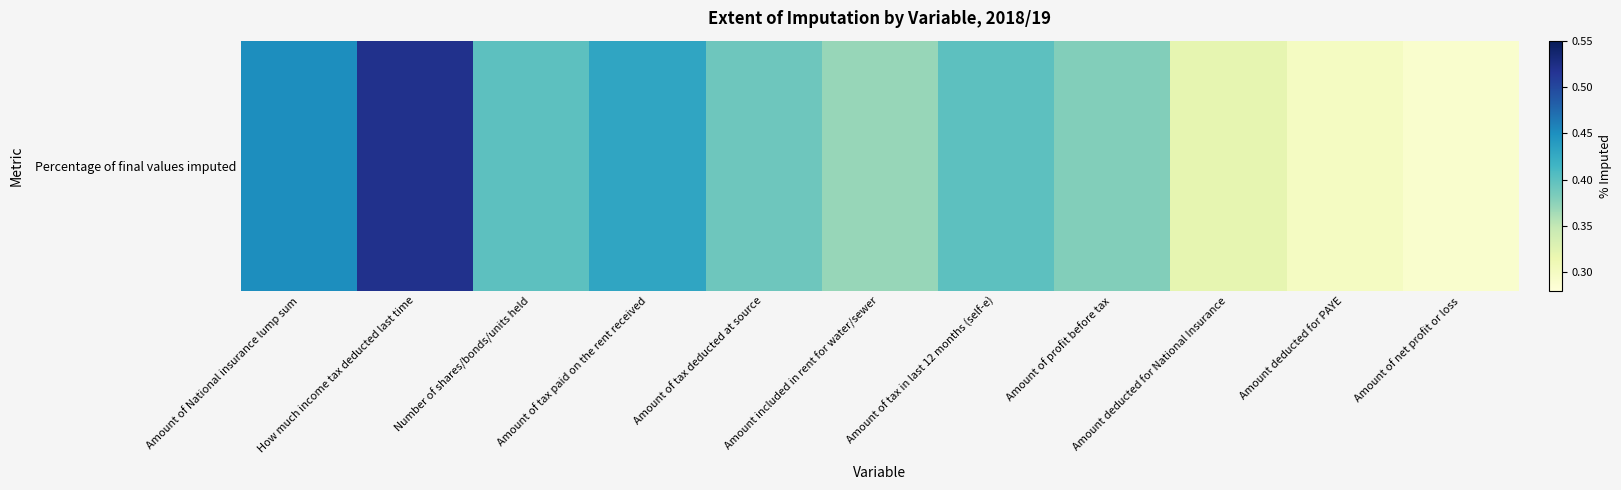

What is the maximum value shown in the chart?

0.5